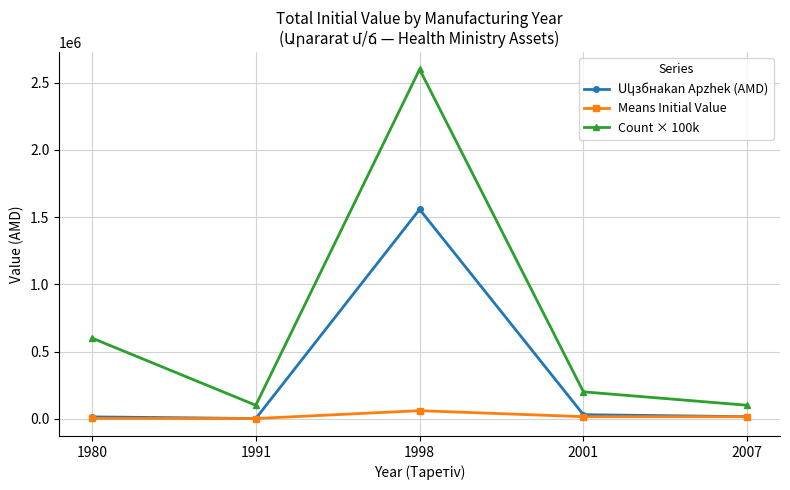

Does the chart have visible grid lines?

Yes